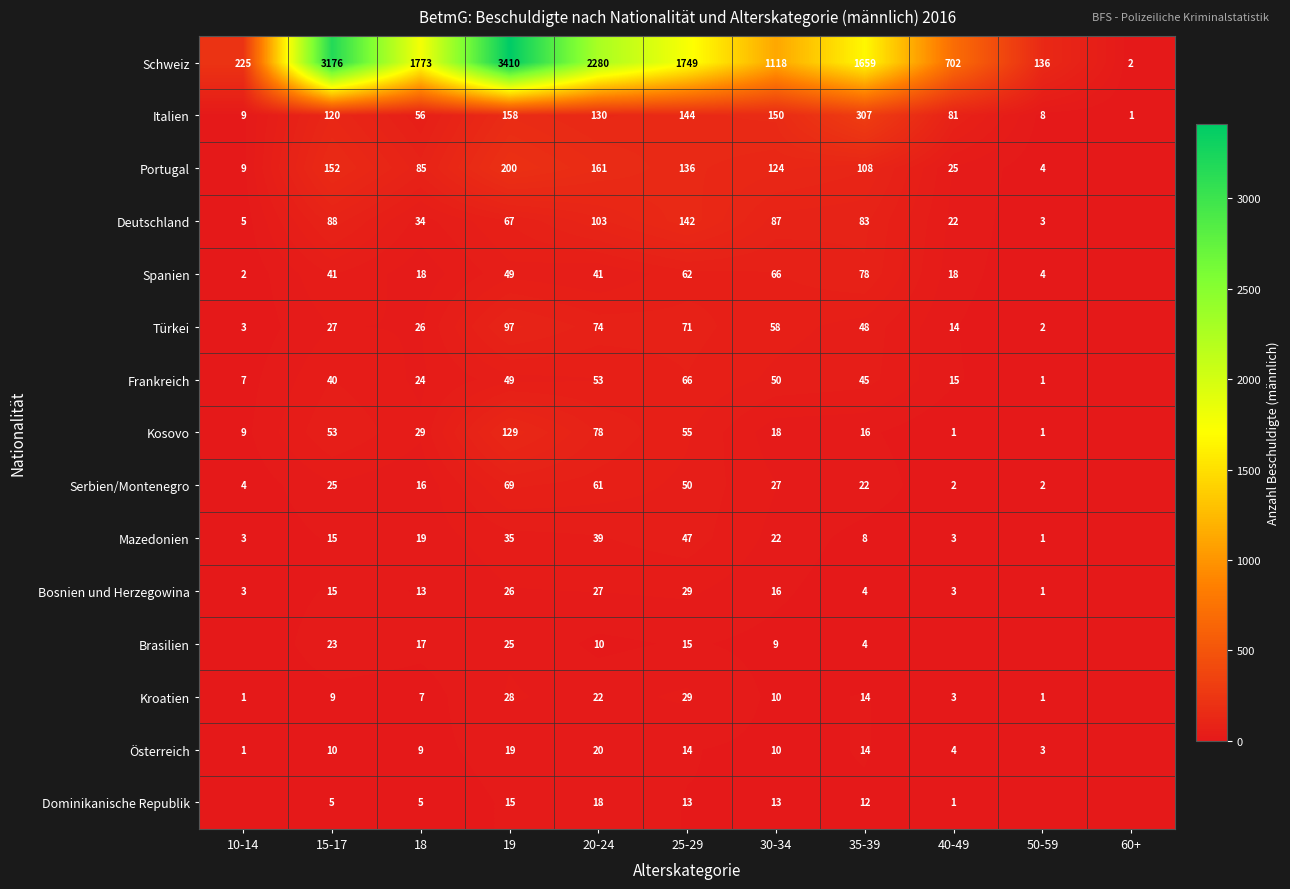

What is the sum of the Serbien/Montenegro values at 30-34 and 20-24?

88